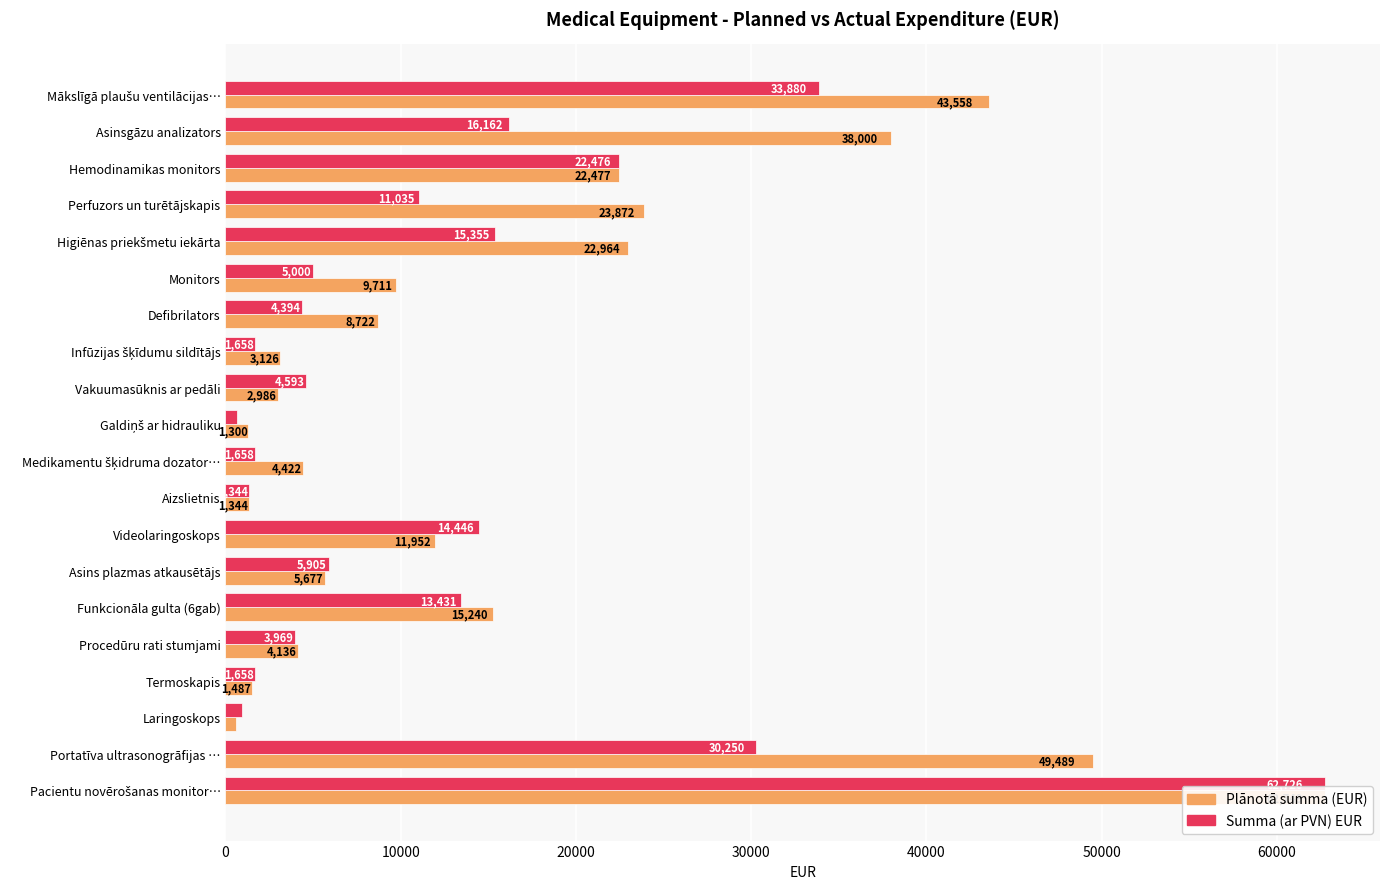

What is the sum of all Plānotā summa (EUR) values?

333788.0